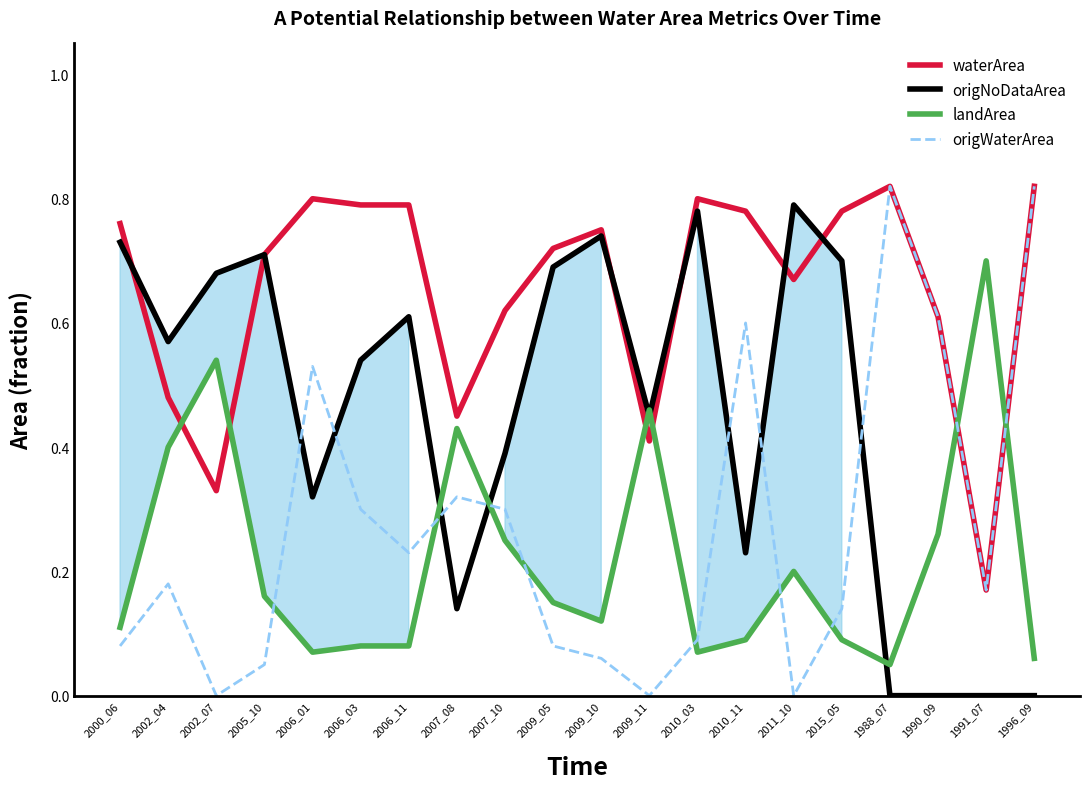

What position from the right is 2006_11?

14